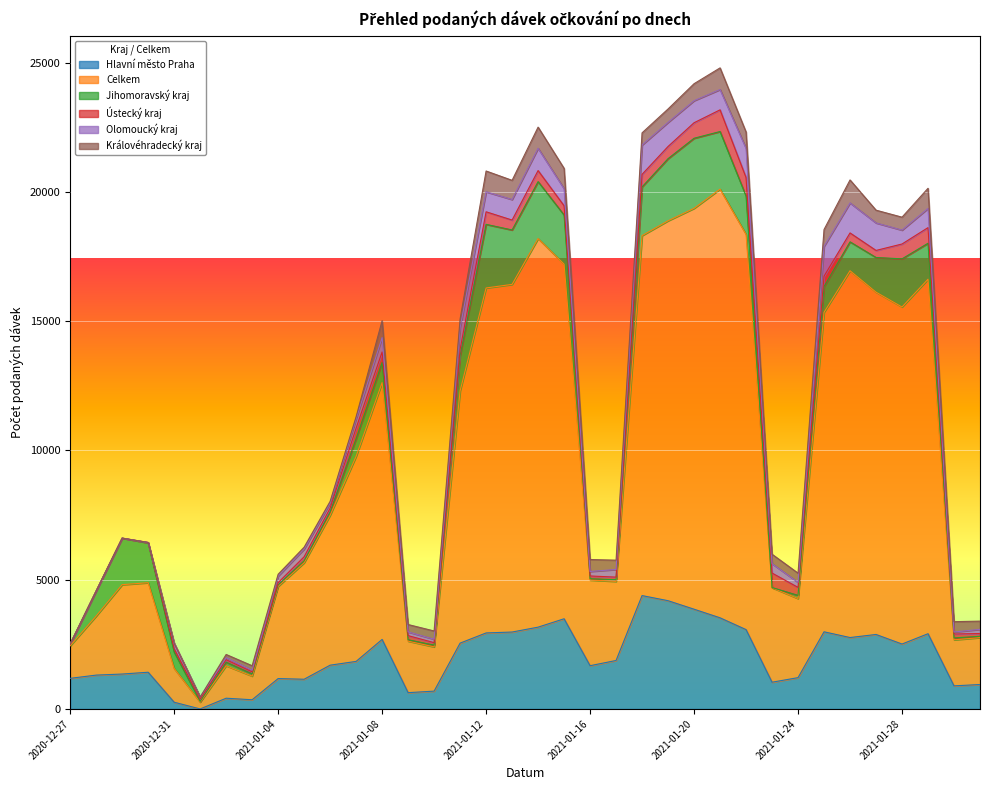

True or false: Celkem and Ústecký kraj cross at least once.

False